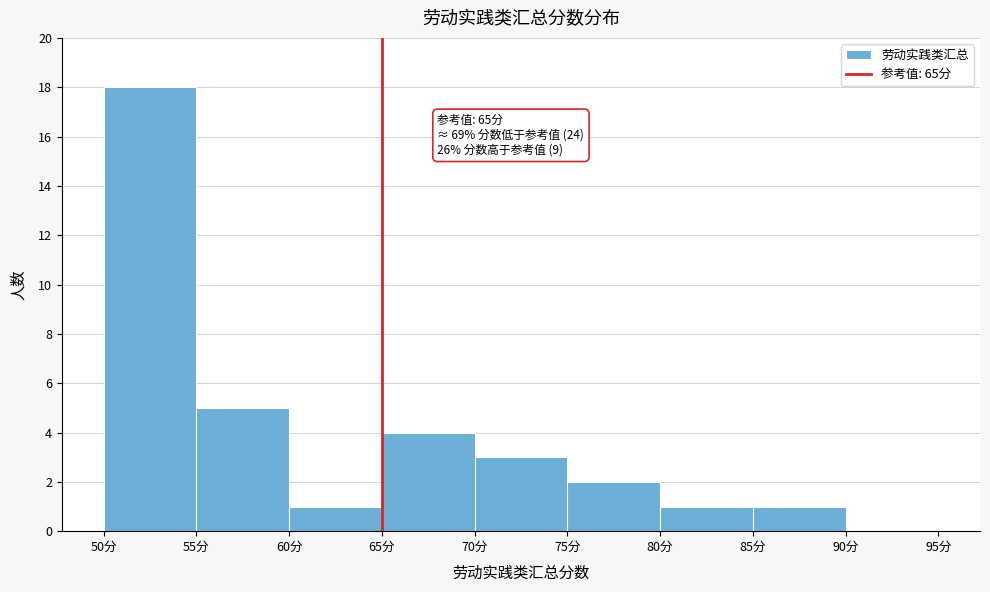

Which range on the x-axis has the tallest bar?

50 to 55